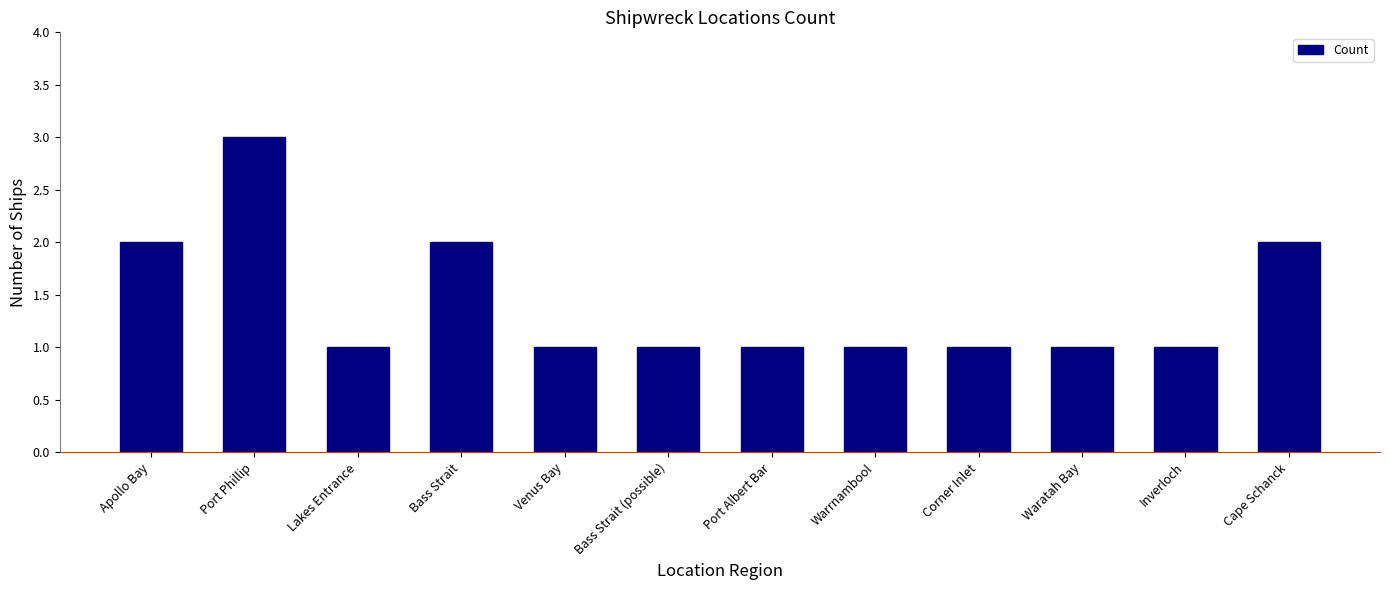

What is the smallest value displayed?

1